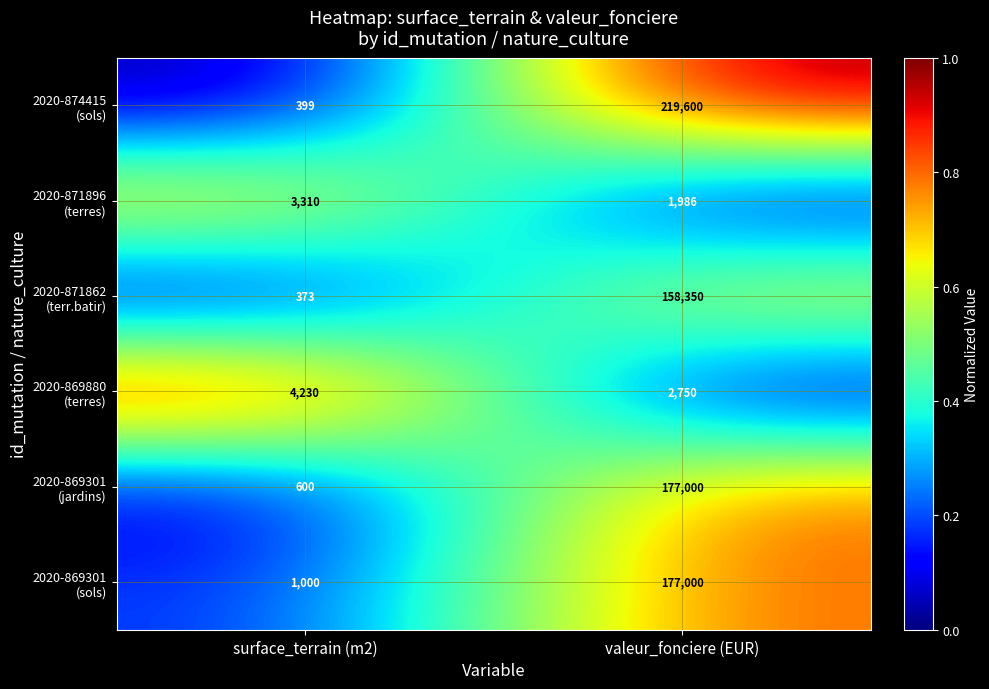

Which category has the lowest value across all series?

surface_terrain (m2)